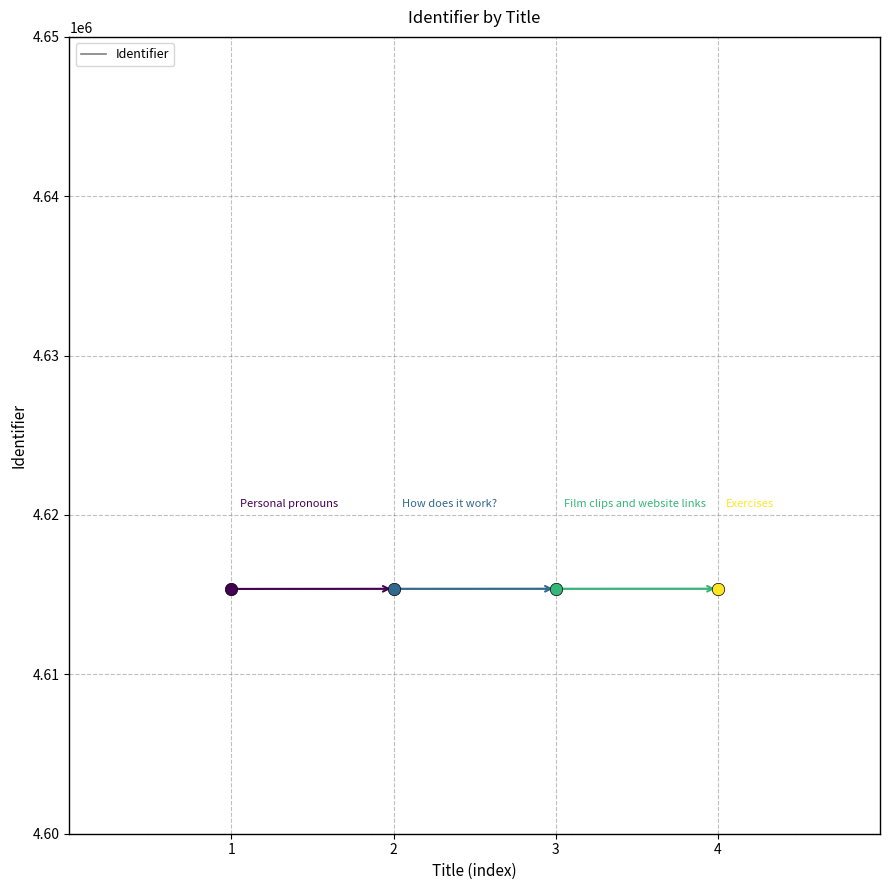

What is the ratio of the value at 1 to the value at 4?

1.0